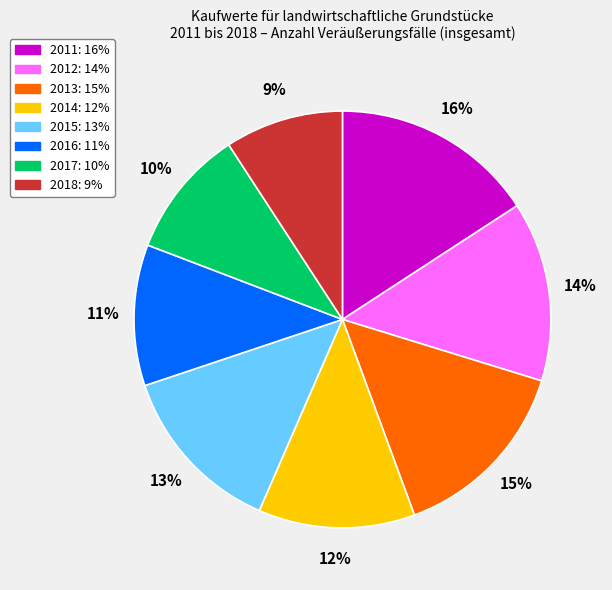

Is the sum of 2013 and 2011 greater than half?

No